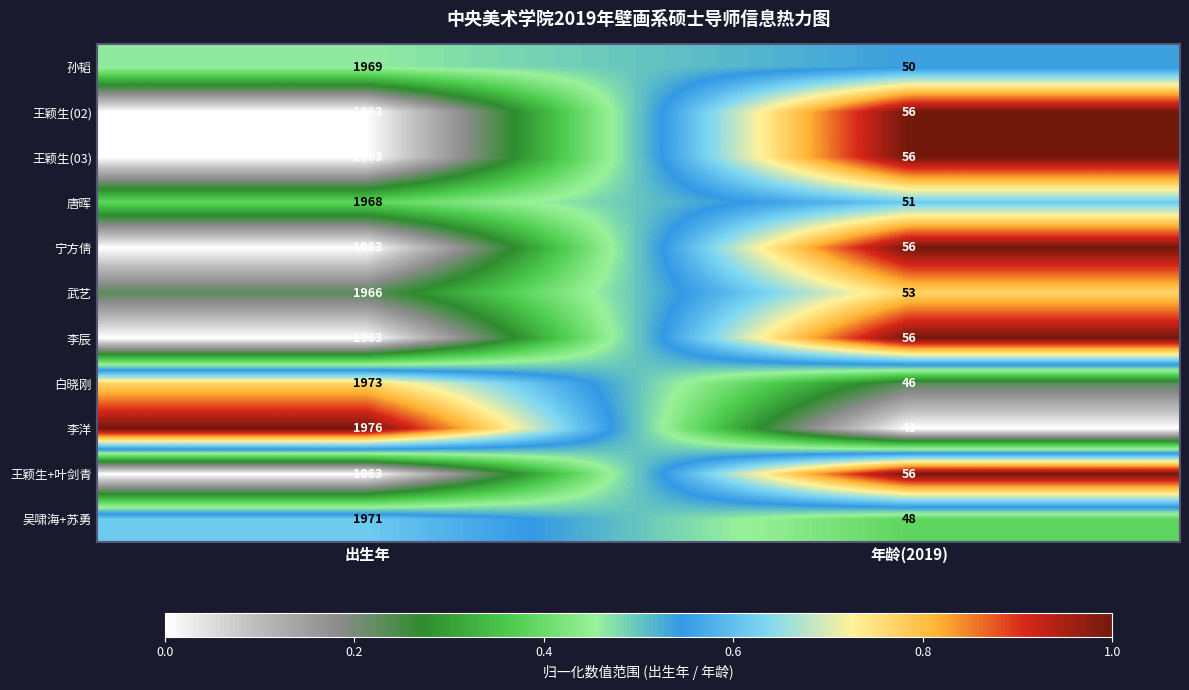

The 宁方倩 series shows 1963 at 出生年. True or false?

True